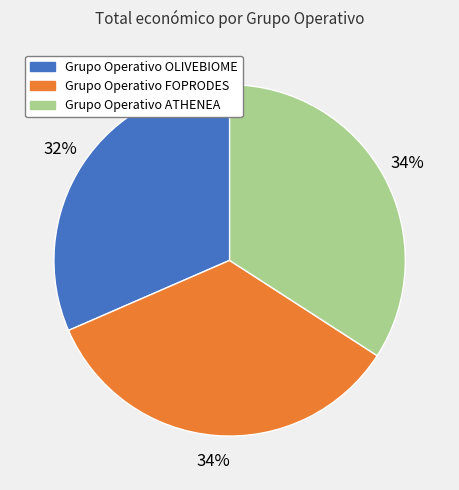

Combined, do Grupo Operativo ATHENEA and Grupo Operativo OLIVEBIOME account for over 50%?

Yes